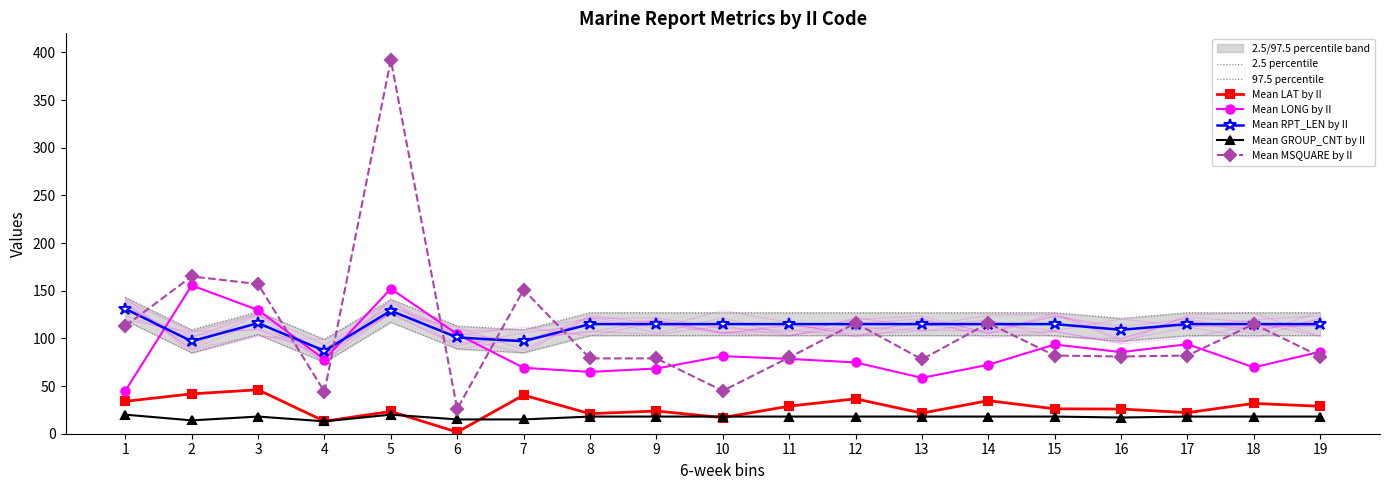

True or false: Mean LONG by II and Mean GROUP_CNT by II intersect in this chart.

False